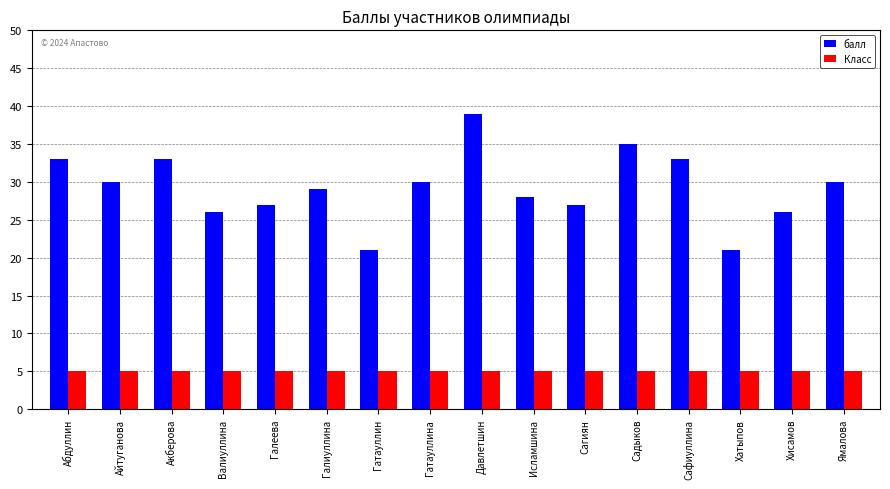

What is the greatest value displayed?

39